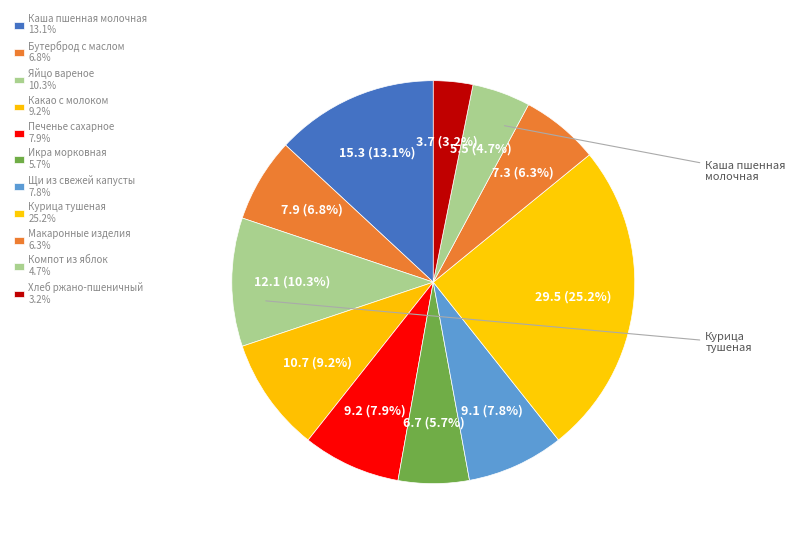

What is the change in value from Бутерброд с маслом to Печенье сахарное?

+1.3